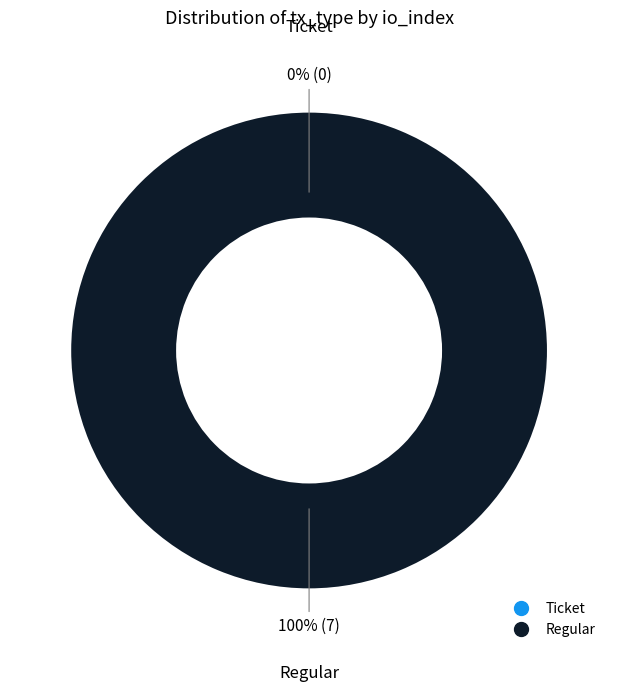

To the nearest percent, what percentage of the pie is Regular?

100%